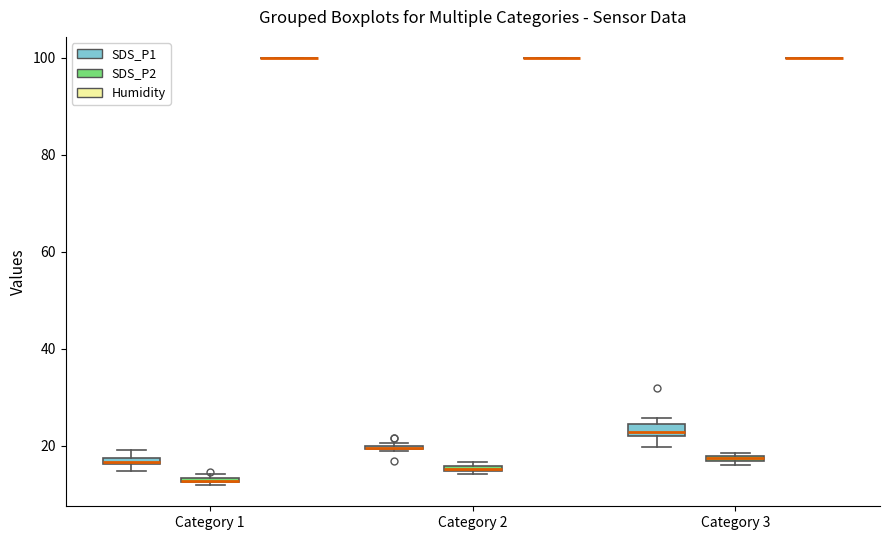

Where is the lower edge of the box for Category 3 (SDS_P2) on the y-axis? The values are not printed on the chart, so give them approximately, as read against the axis.

16